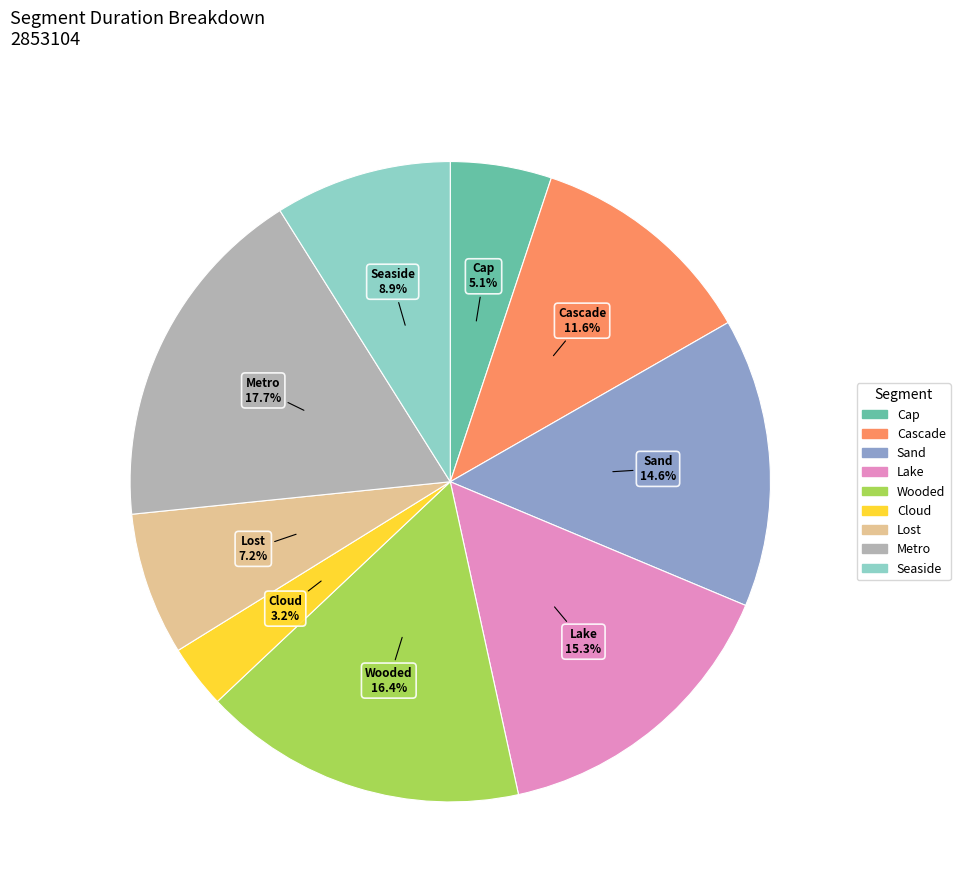

What percentage is the Sand slice, to the nearest percent?

15%